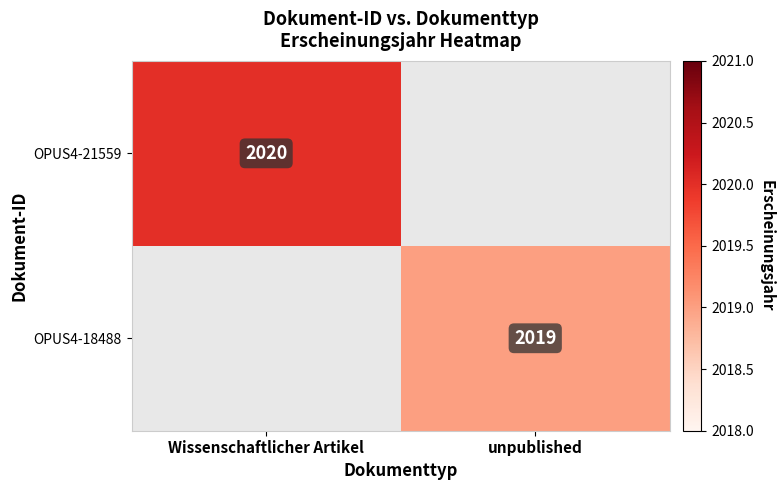

Is it true that OPUS4-18488 equals 2019 at unpublished?

True